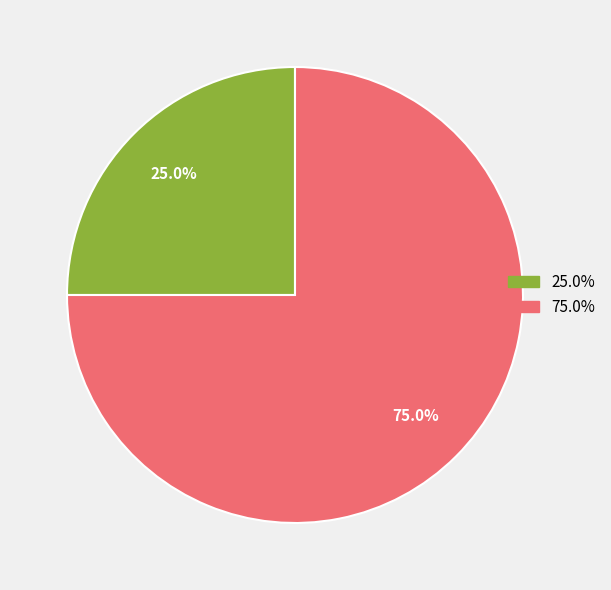

Does any single category account for the majority?

Yes